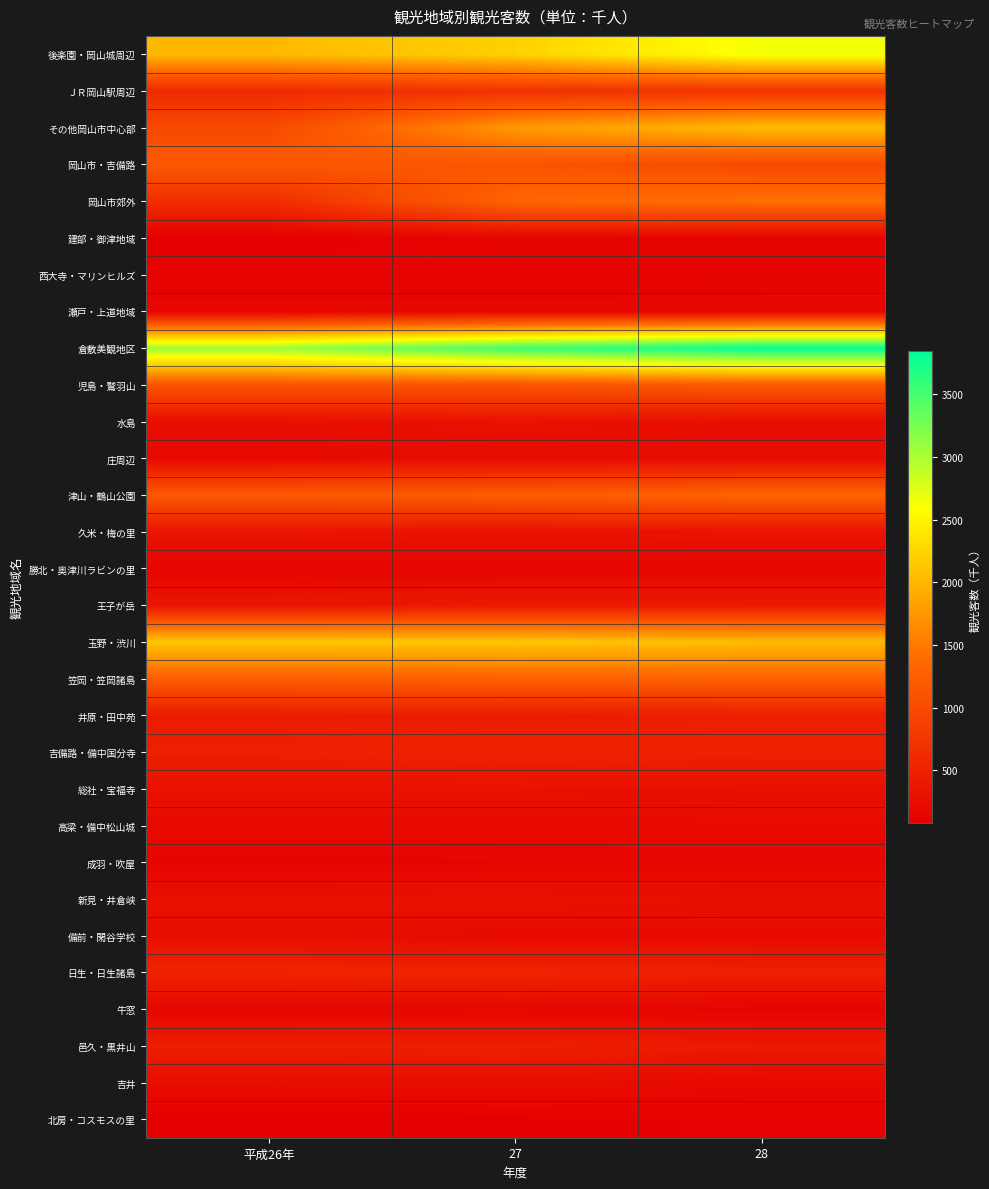

List the series in order of their peak value, highest first.

倉敷美観地区, 後楽園・岡山城周辺, 玉野・渋川, その他岡山市中心部, 岡山市郊外, 津山・鶴山公園, 笠岡・笠岡諸島, 児島・鷲羽山, 岡山市・吉備路, ＪＲ岡山駅周辺, 日生・日生諸島, 吉備路・備中国分寺, 邑久・黒井山, 井原・田中苑, 王子が岳, 久米・梅の里, 水島, 総社・宝福寺, 新見・井倉峡, 備前・閑谷学校, 吉井, 庄周辺, 高梁・備中松山城, 牛窓, 勝北・奥津川ラビンの里, 瀬戸・上道地域, 成羽・吹屋, 建部・御津地域, 西大寺・マリンヒルズ, 北房・コスモスの里